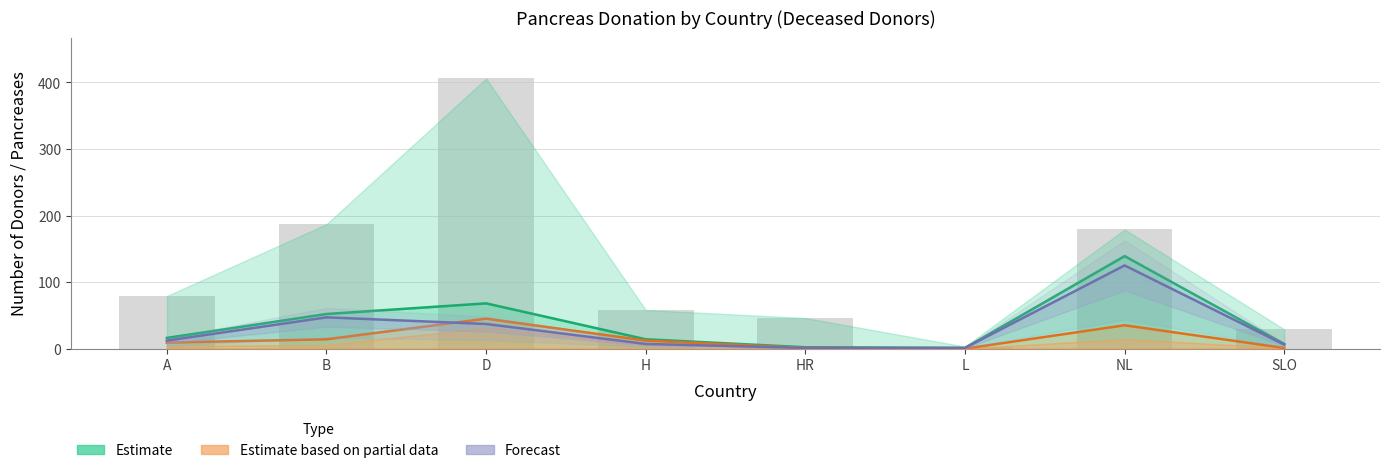

List the series in order of their overall mean, lowest first.

Estimate based on partial data, Forecast, Estimate